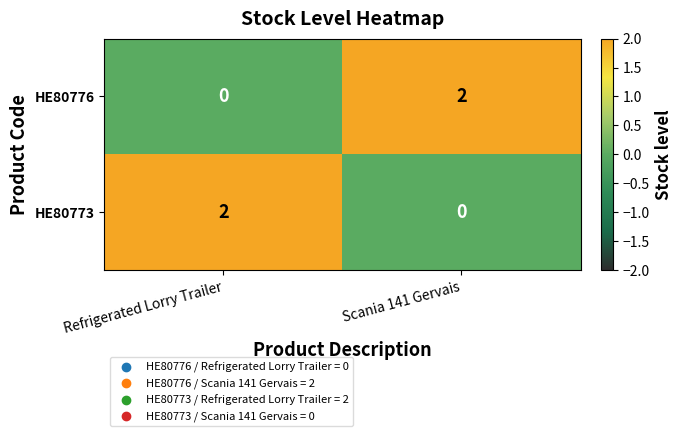

Rank the categories by HE80776 value from highest to lowest.

Scania 141 Gervais, Refrigerated Lorry Trailer